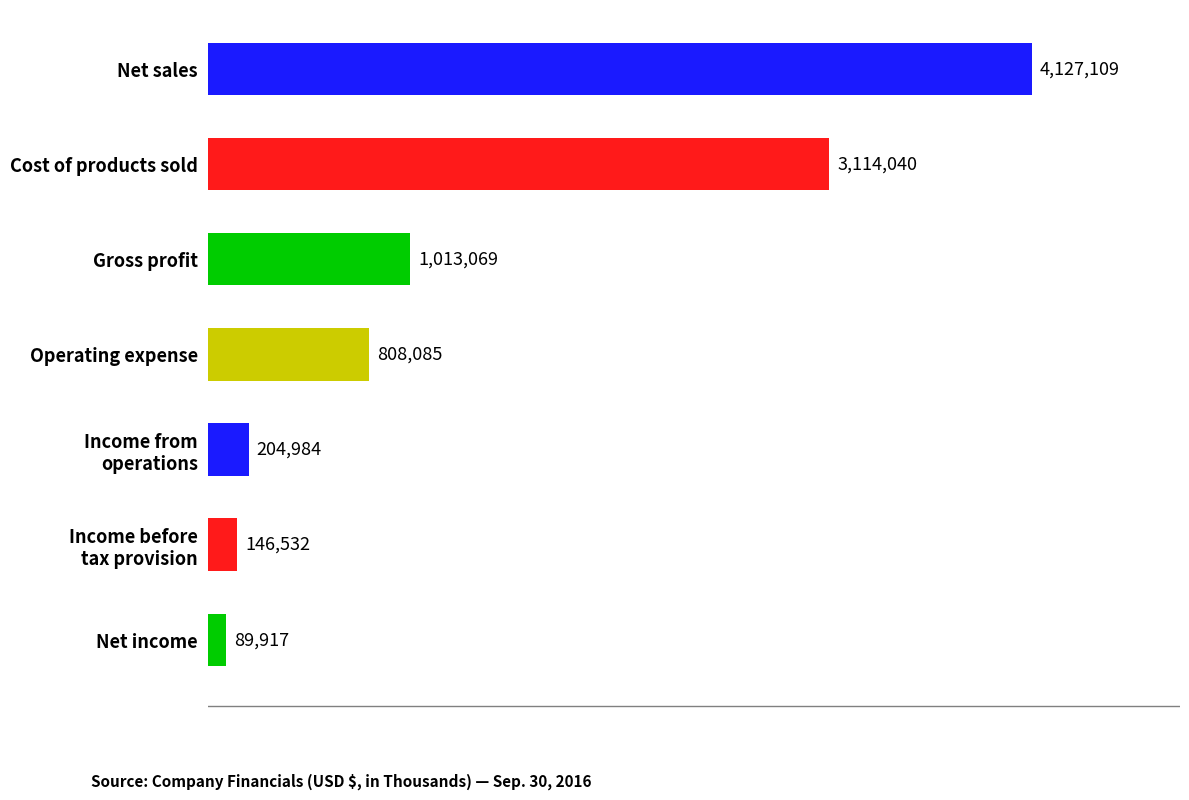

What is the average value?

1357677